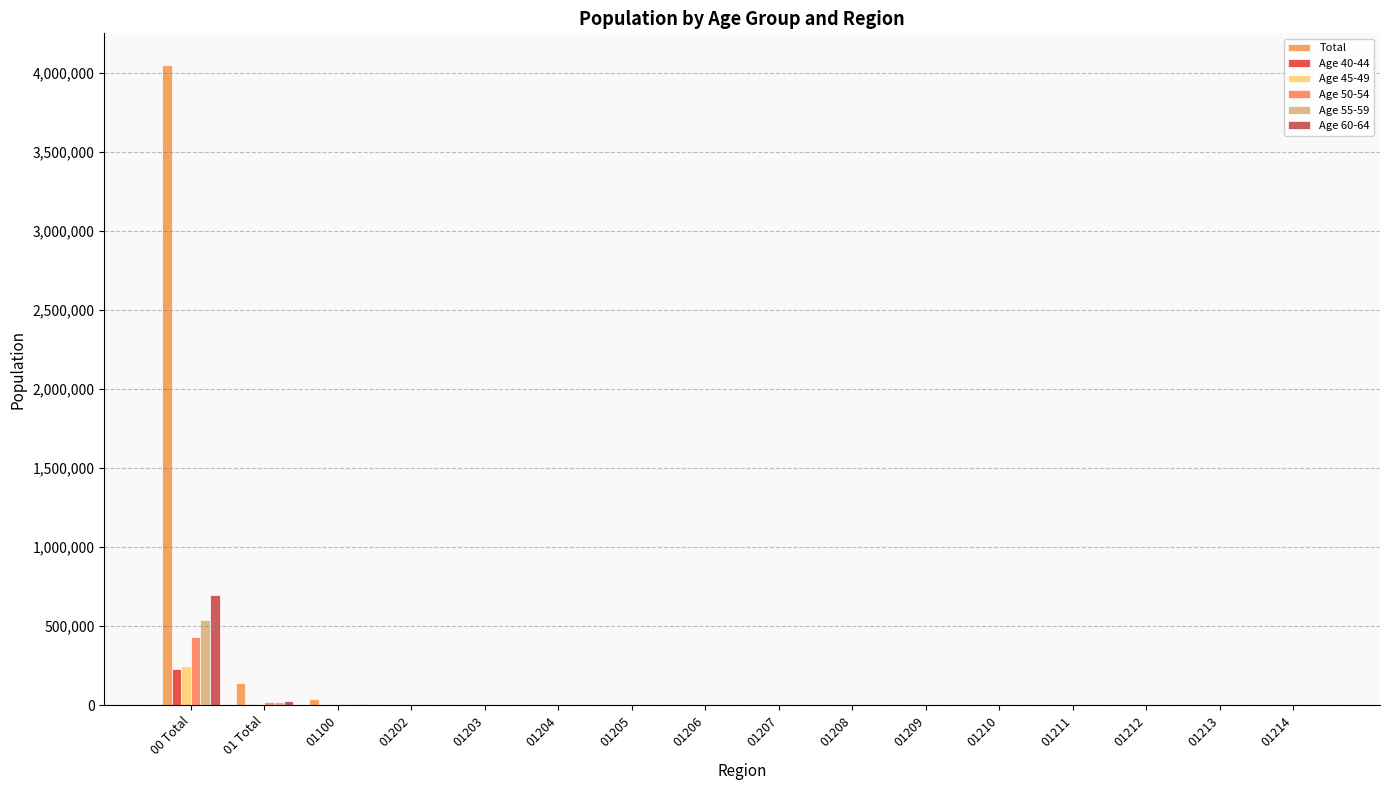

The value of Age 55-59 at 01205 is 301. True or false?

False